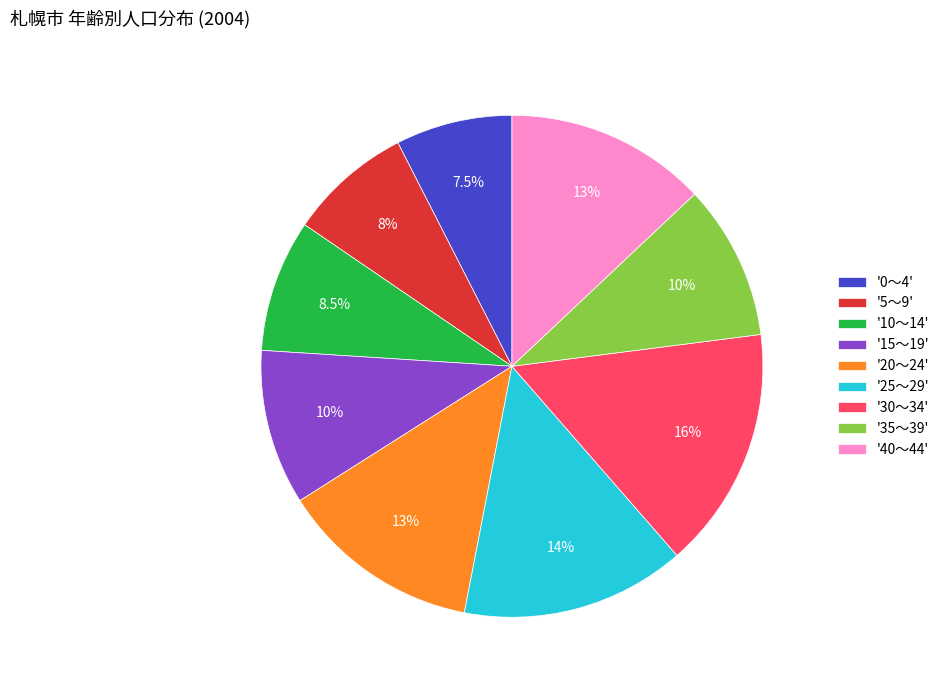

Does any single category account for the majority?

No